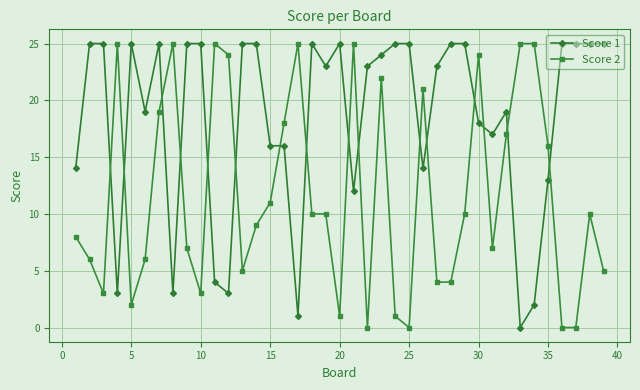

What is the greatest value displayed?

25